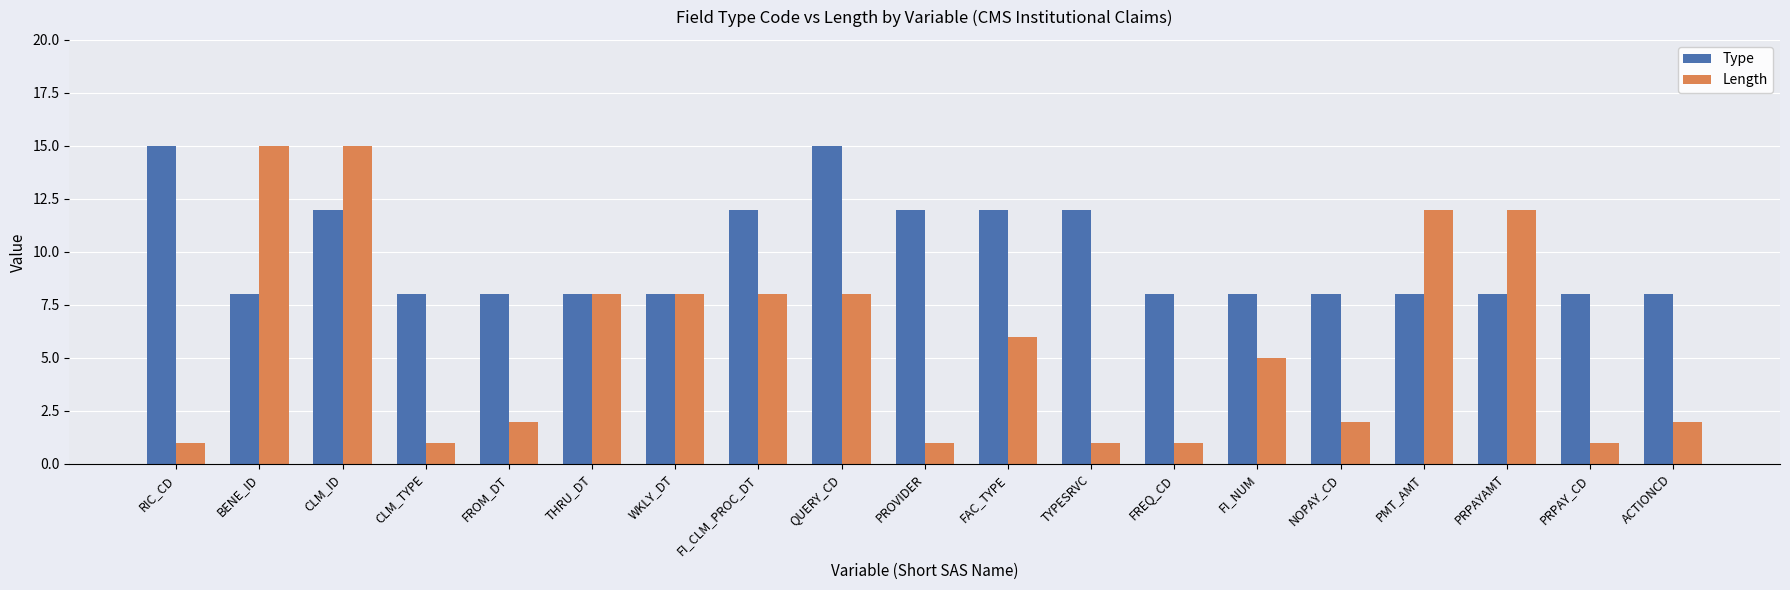

Which series changed the most between FREQ_CD and FI_NUM?

Length